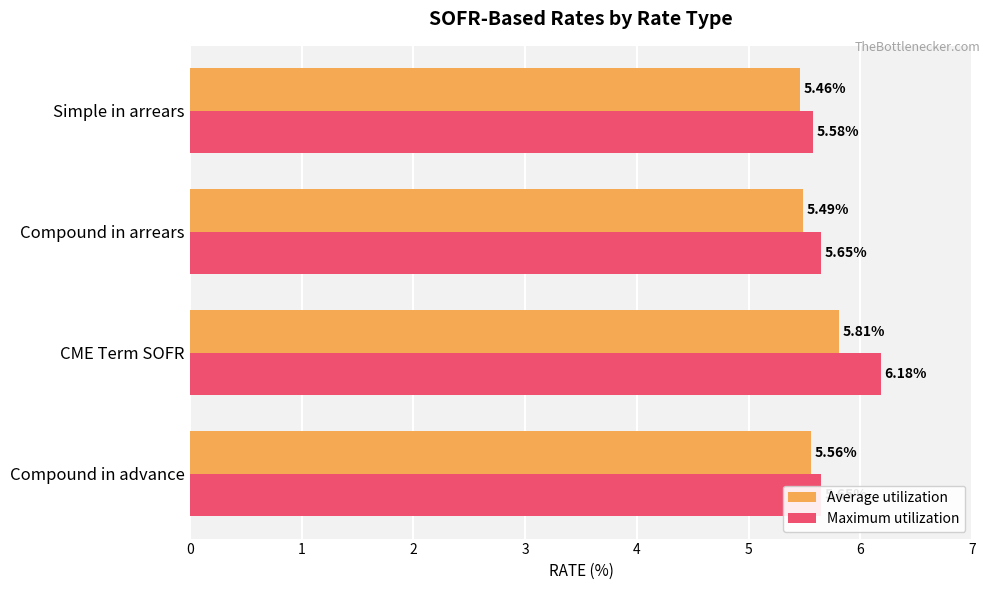

Rank the series at Compound in advance from lowest to highest value.

Average utilization, Maximum utilization